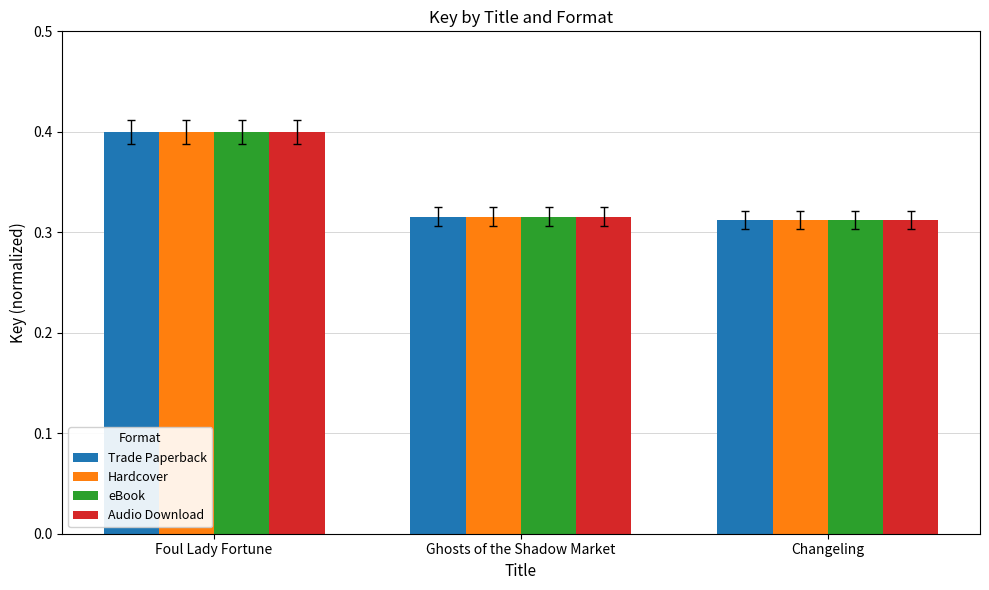

What is the label of the 3rd bar from the right?

Foul Lady Fortune